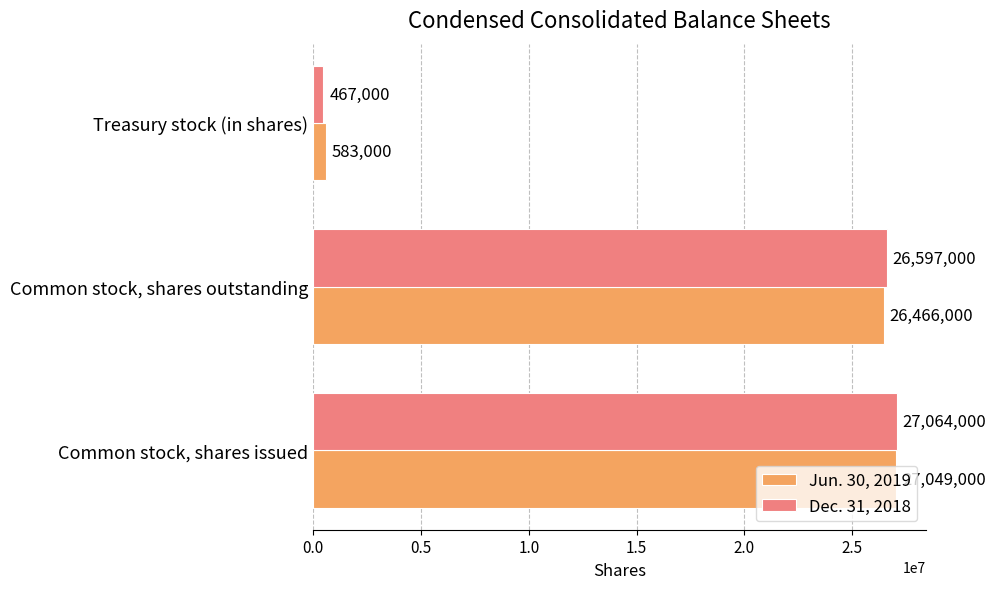

What is the lowest value of the Dec. 31, 2018 series?

467000